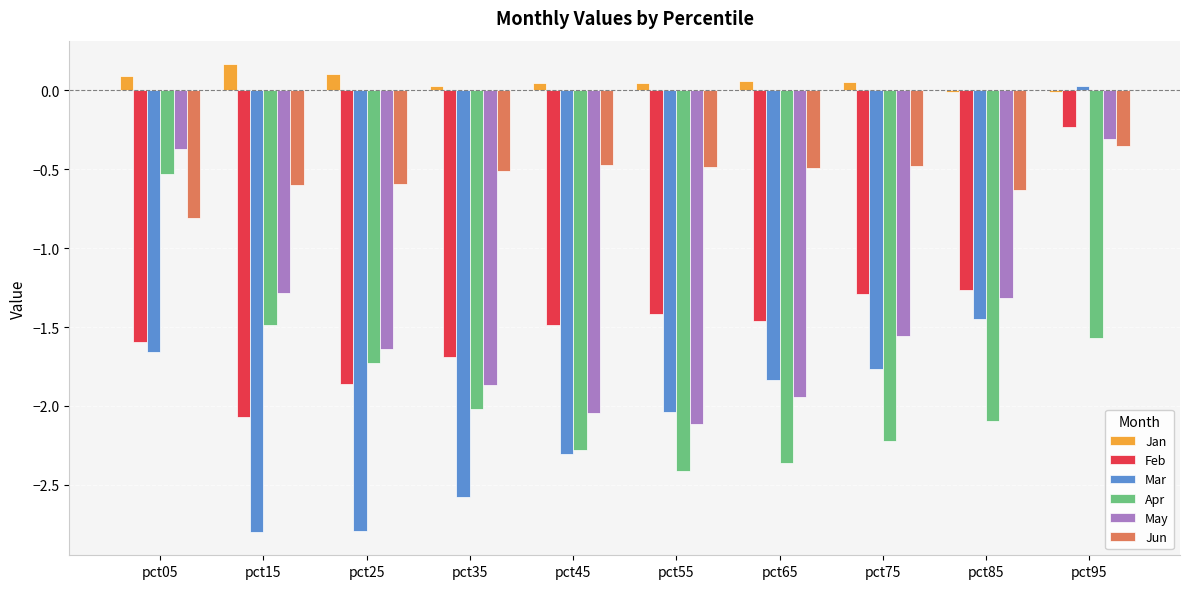

Where does the May series first go above -1?

pct05